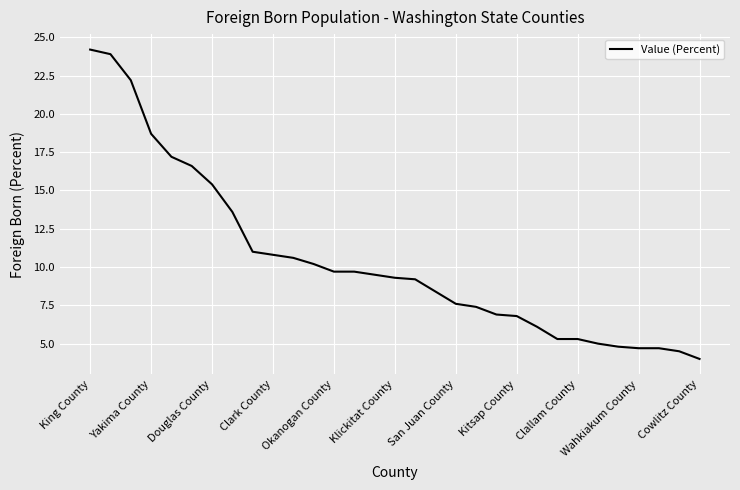

How many categories are shown in the chart?

31